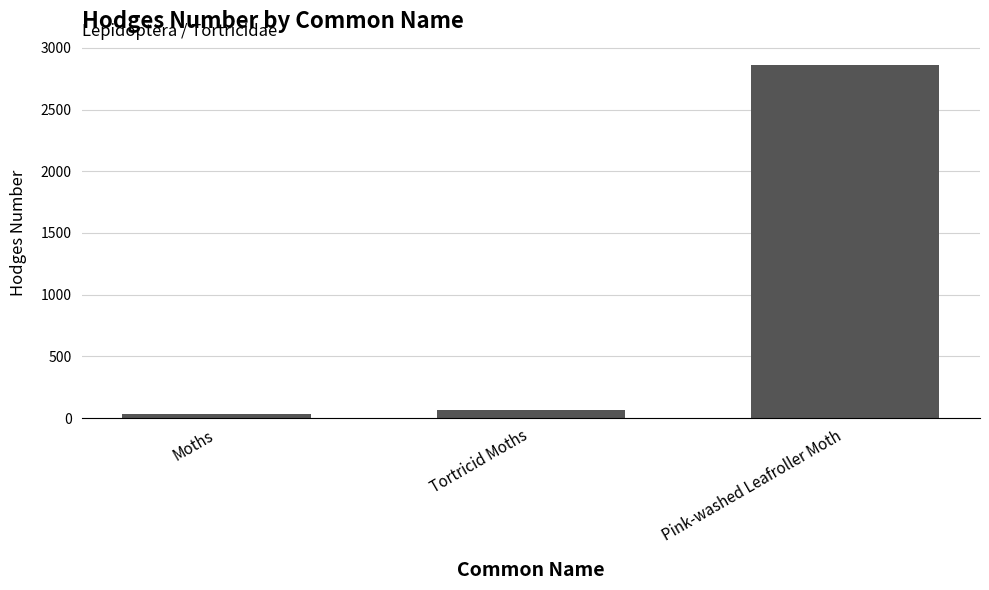

What is the sum of all values?

2951.1